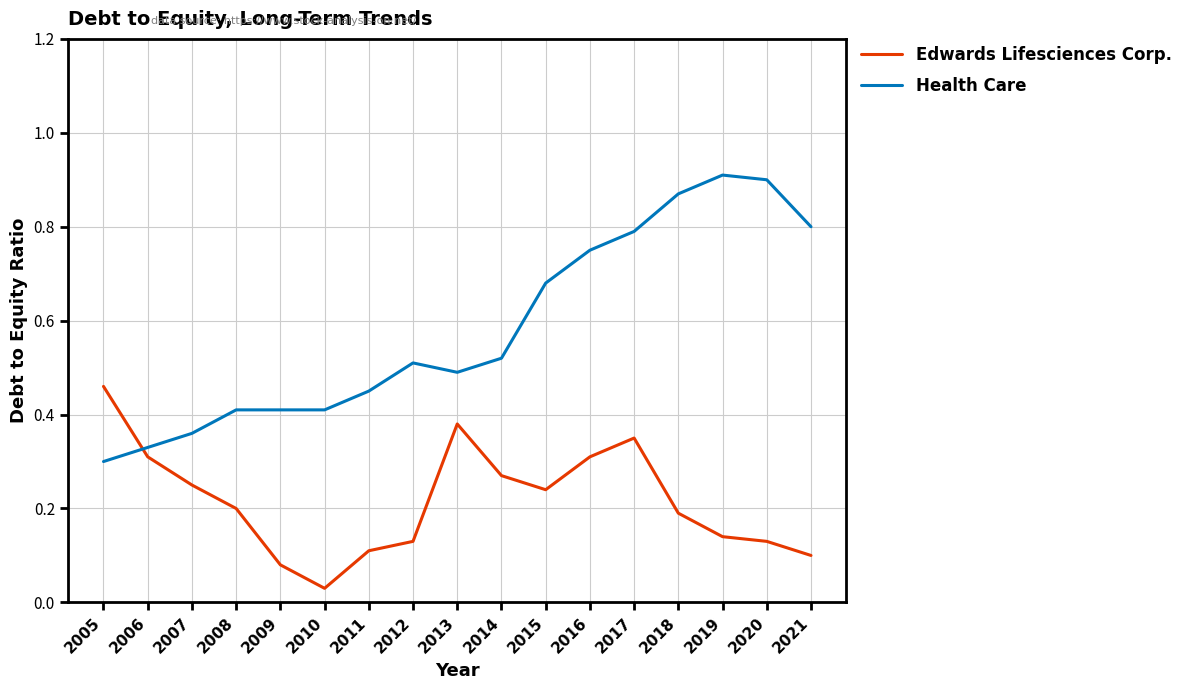

Where is Health Care nearest to the value 0?

2005